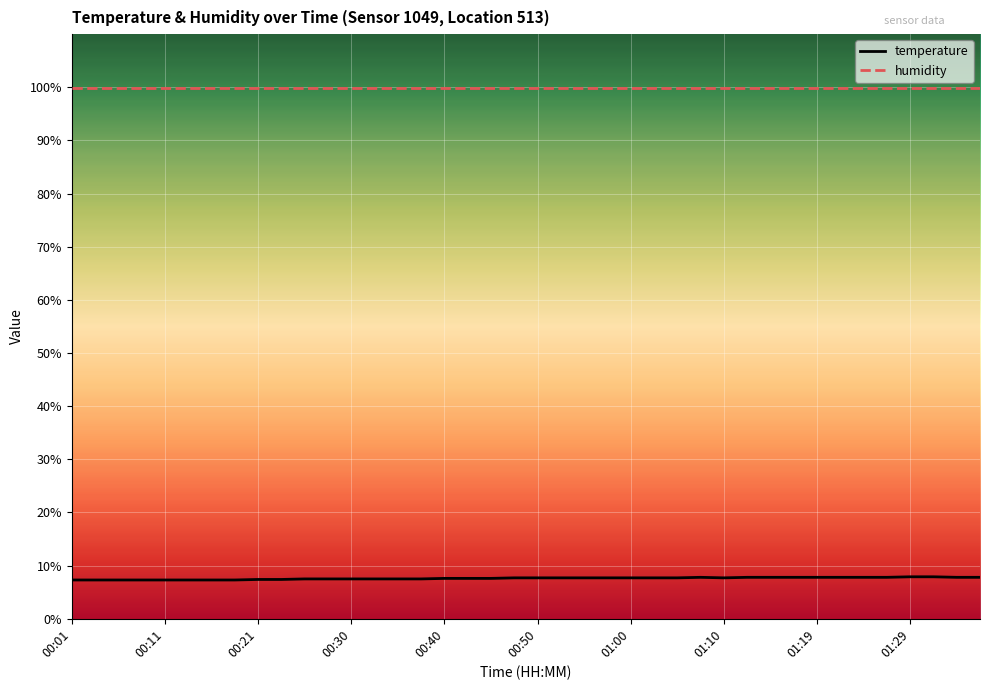

True or false: temperature and humidity cross at least once.

False